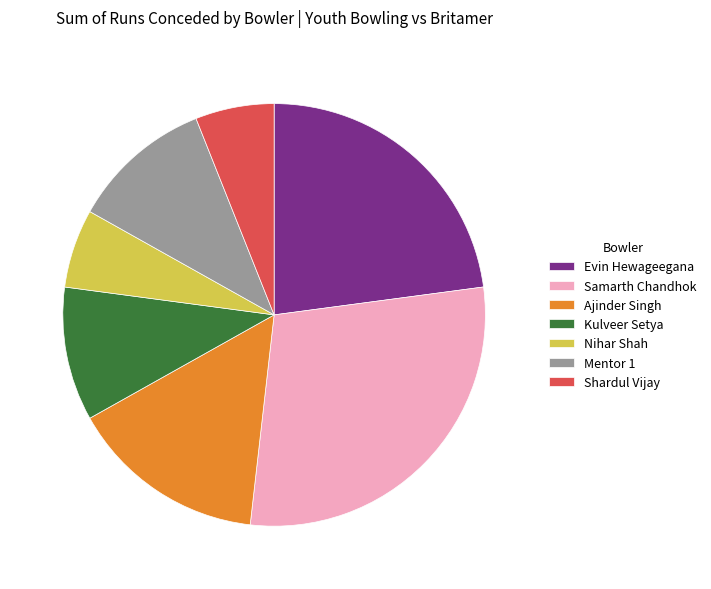

Is Shardul Vijay the majority of the pie?

No